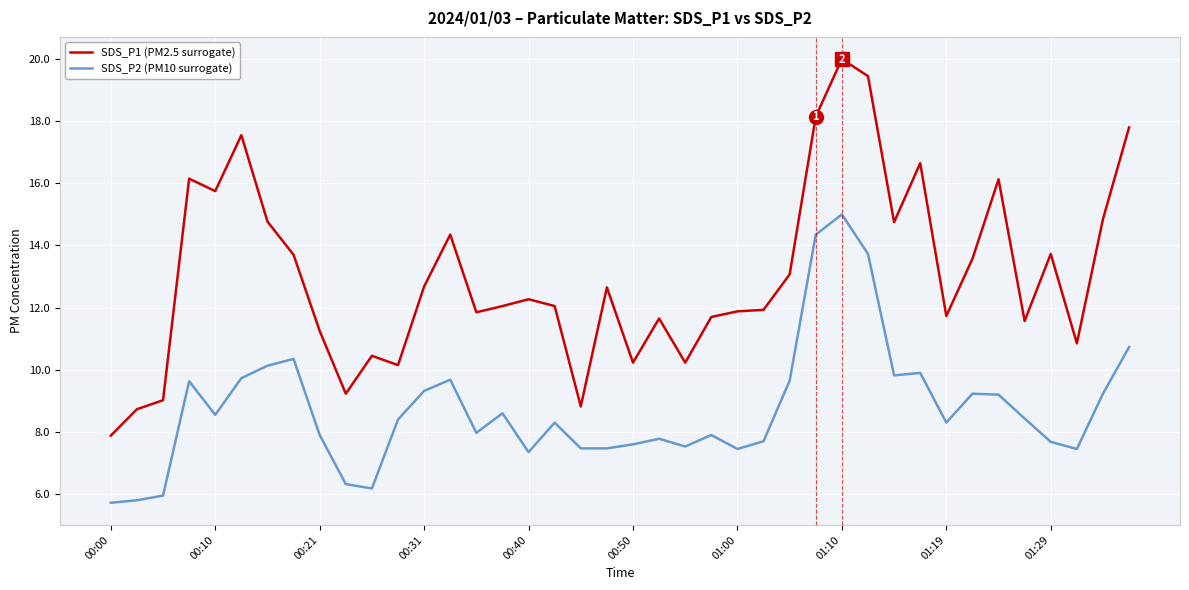

In SDS_P1 (PM2.5 surrogate), how many points are lower than both neighbors (excluding endpoints)?

11